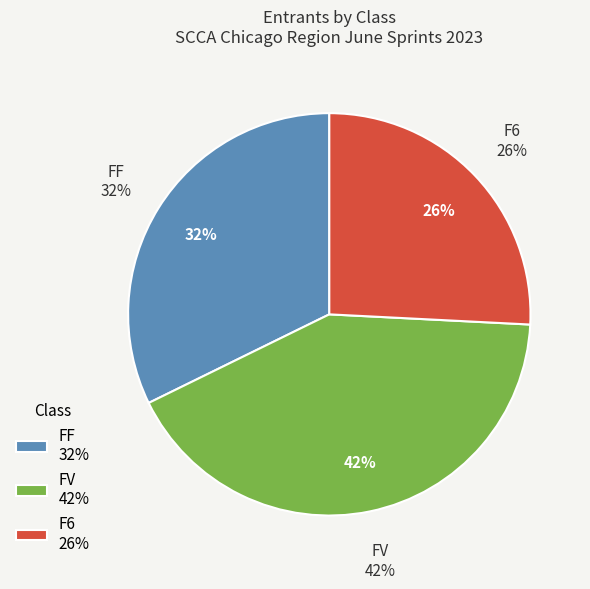

Rank the categories by value from lowest to highest.

F6, FF, FV